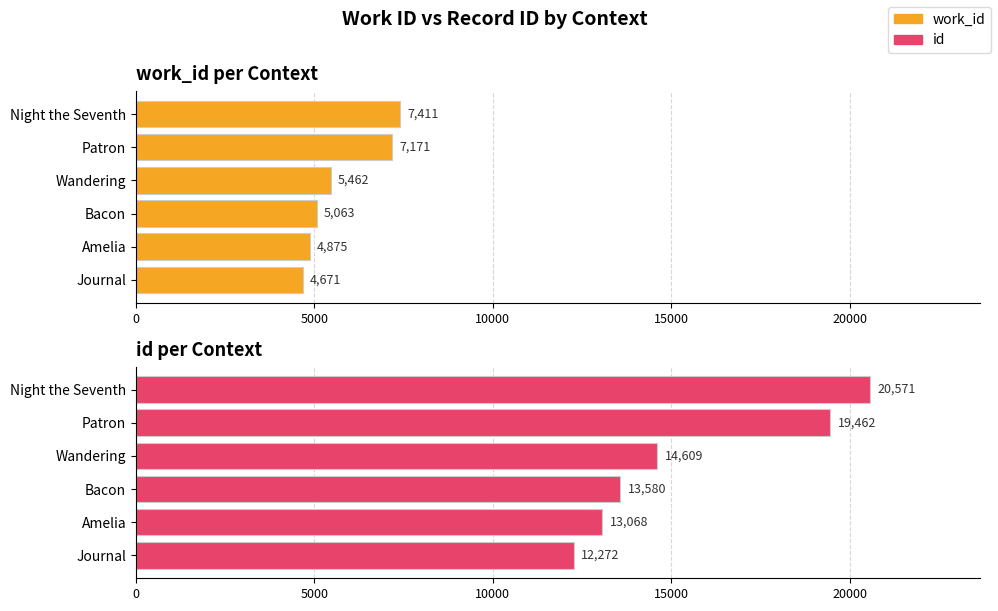

The work_id series shows 2385 at Journal. True or false?

False